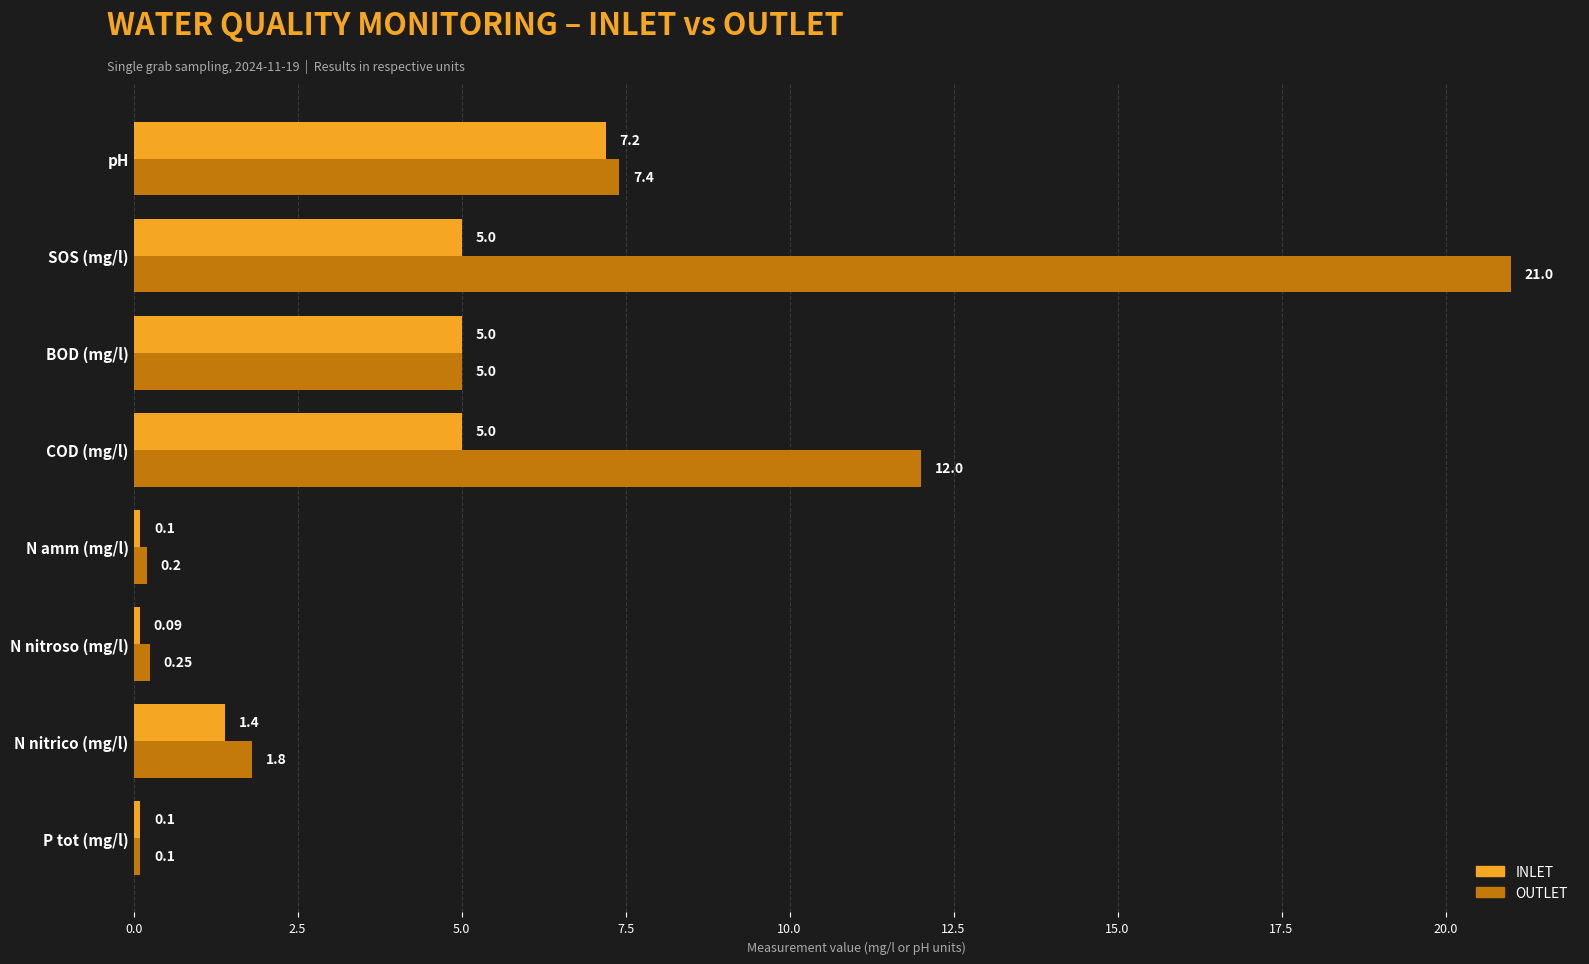

Rank the series by their maximum value, from highest to lowest.

OUTLET, INLET